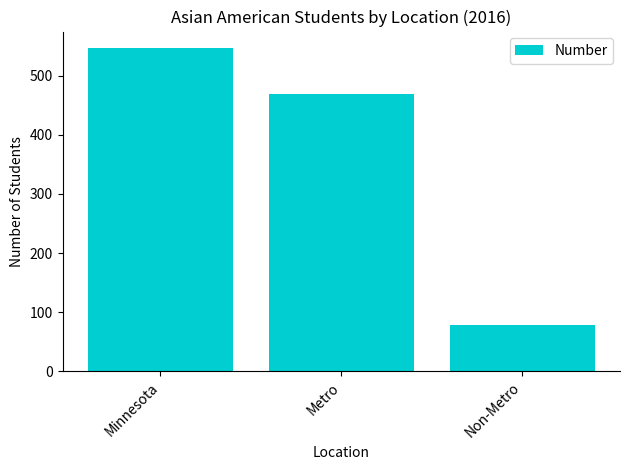

The value at Metro is 469. True or false?

True